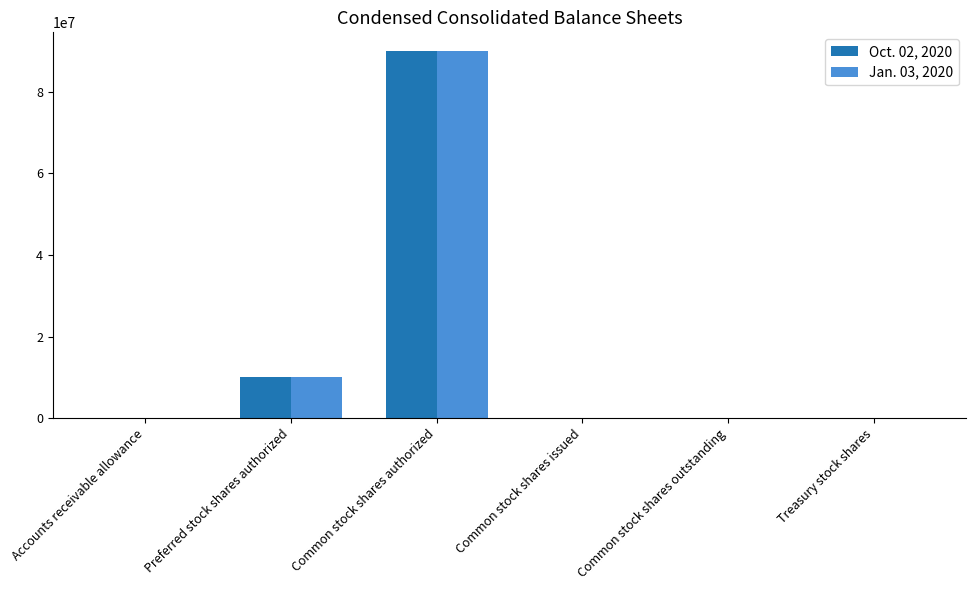

What is the total value across all series at Common stock shares authorized?

180000000